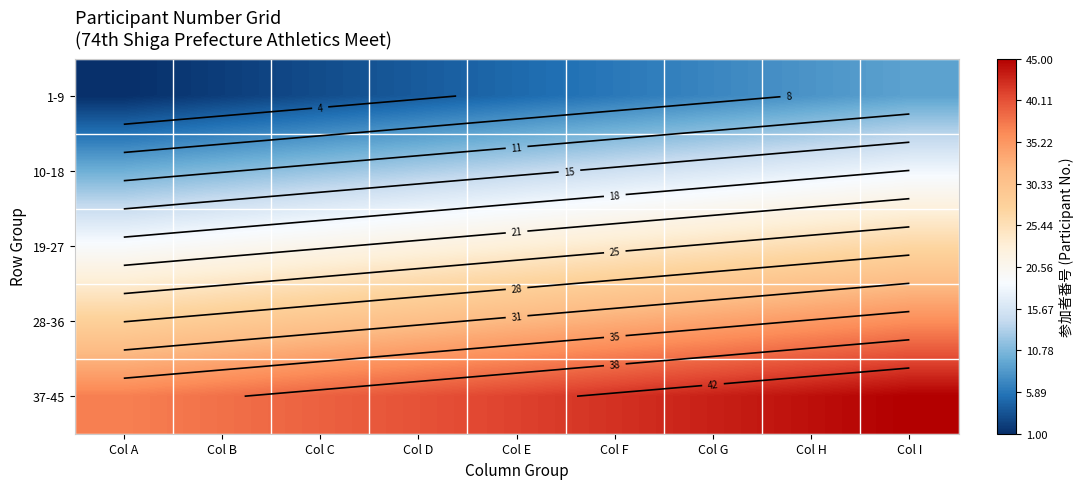

Between Col C and Col D, which is larger?

Col D